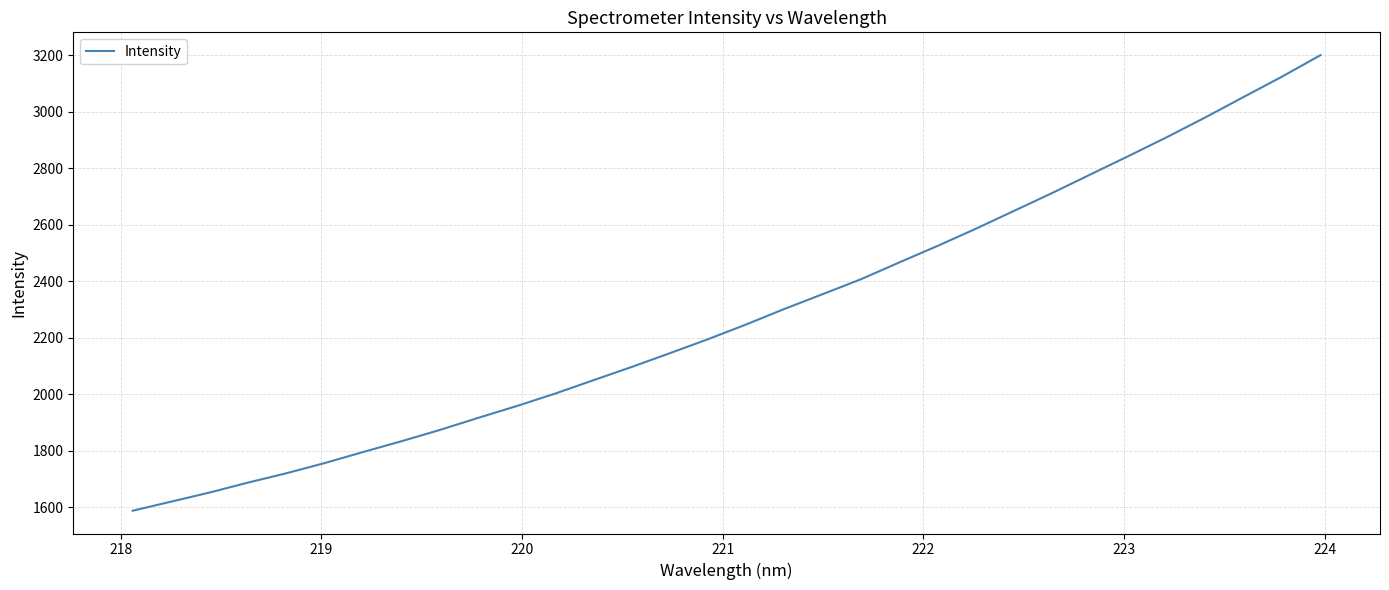

What is the smallest value displayed?

1587.1